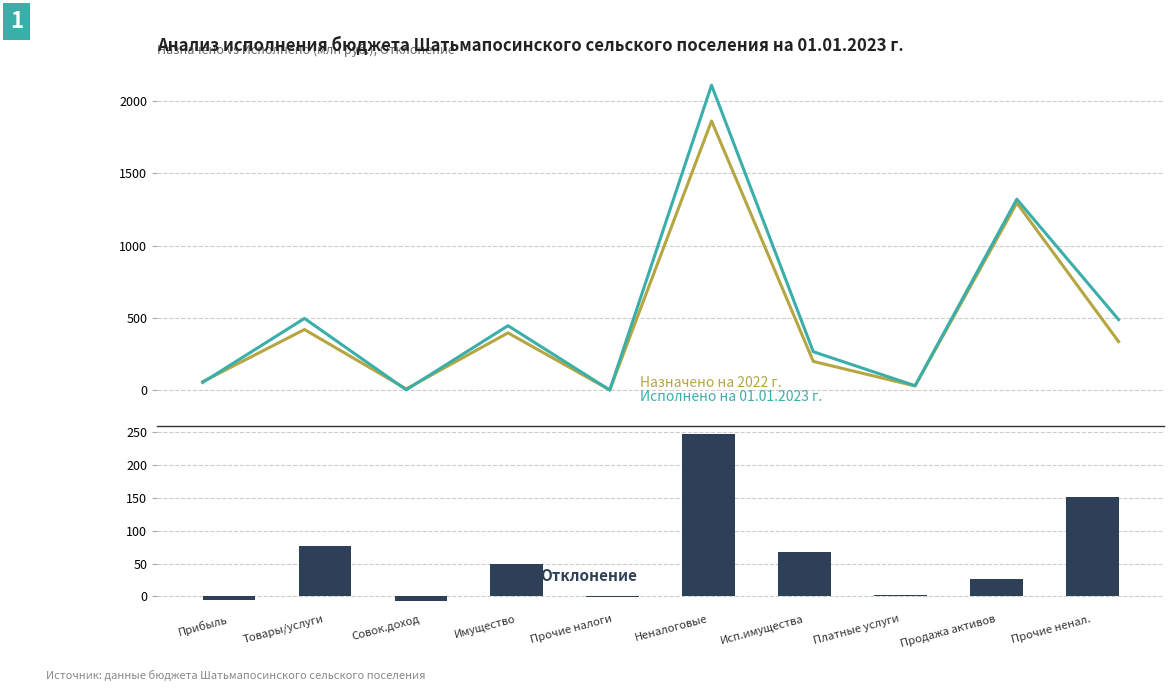

How many data points does each series have?

10